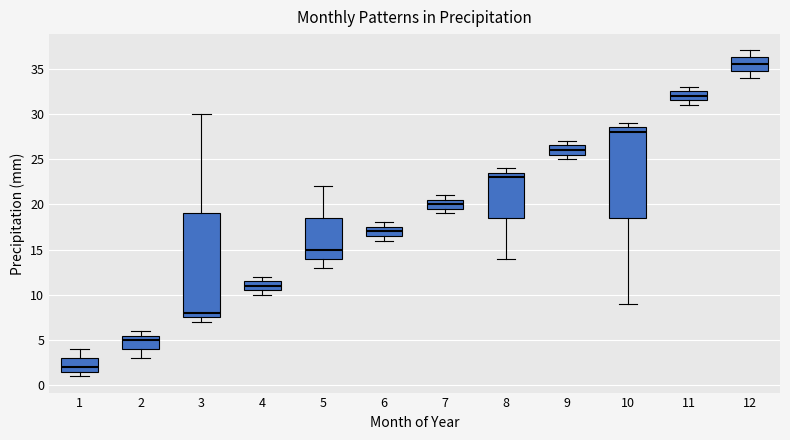

Reading left to right, transcribe this box plot: for each box, give where its median line is, the range the box spans, and where its two whiskers end, as read against the y-axis. The values are not printed on the chart, so give them approximately, as read against the axis.

1: median 2.0, box 1.5 to 3.0, whiskers 1.0 to 4.0
2: median 5.0, box 4.0 to 5.5, whiskers 3.0 to 6.0
3: median 8.0, box 7.5 to 19.0, whiskers 7.0 to 30.0
4: median 11.0, box 10.5 to 11.5, whiskers 10.0 to 12.0
5: median 15.0, box 14.0 to 18.5, whiskers 13.0 to 22.0
6: median 17.0, box 16.5 to 17.5, whiskers 16.0 to 18.0
7: median 20.0, box 19.5 to 20.5, whiskers 19.0 to 21.0
8: median 23.0, box 18.5 to 23.5, whiskers 14.0 to 24.0
9: median 26.0, box 25.5 to 26.5, whiskers 25.0 to 27.0
10: median 28.0, box 18.5 to 28.5, whiskers 9.0 to 29.0
11: median 32.0, box 31.5 to 32.5, whiskers 31.0 to 33.0
12: median 35.5, box 35.0 to 36.5, whiskers 34.0 to 37.0